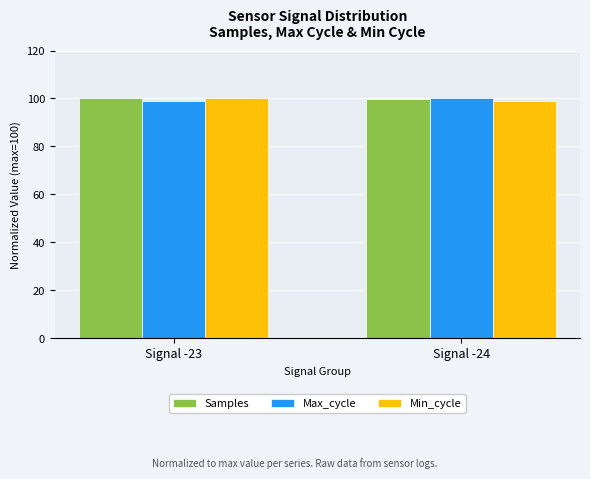

What is the total value across all series at Signal -24?

298.7